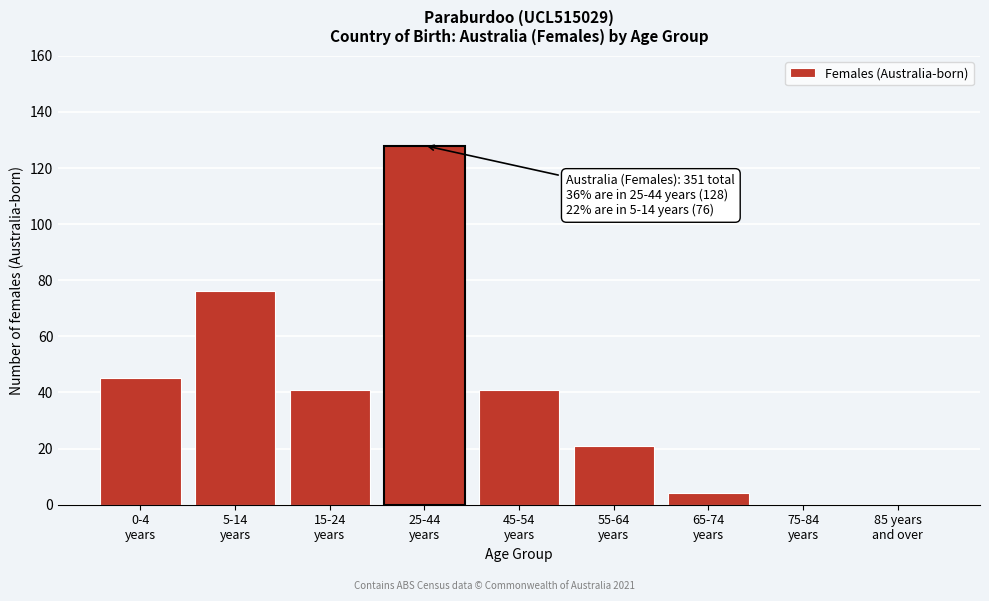

What is the sum of all values?

356